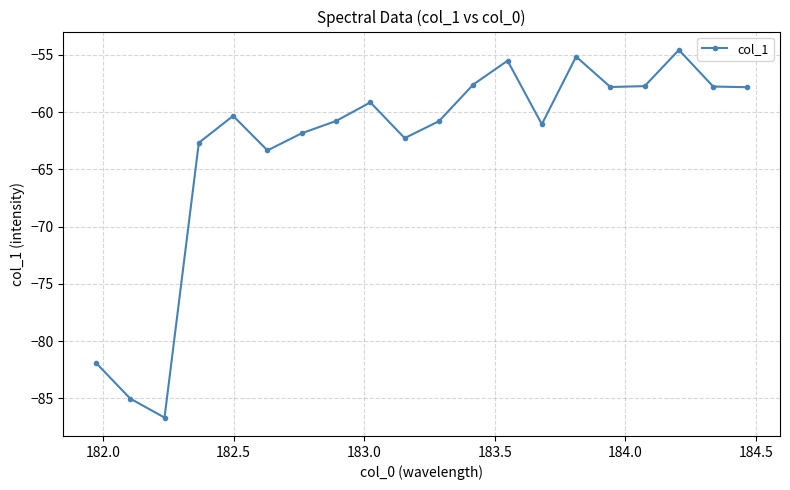

Count the number of categories in the chart.

20